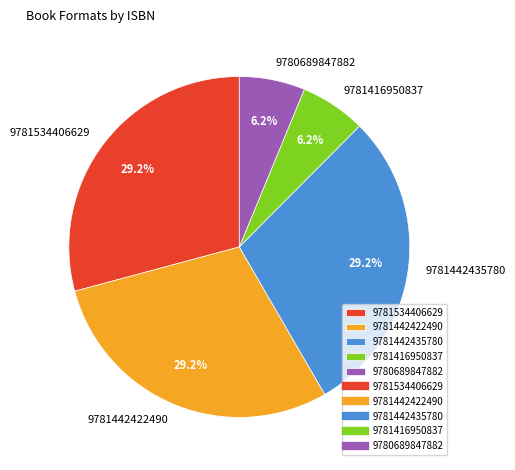

Count the number of slices in the pie.

5